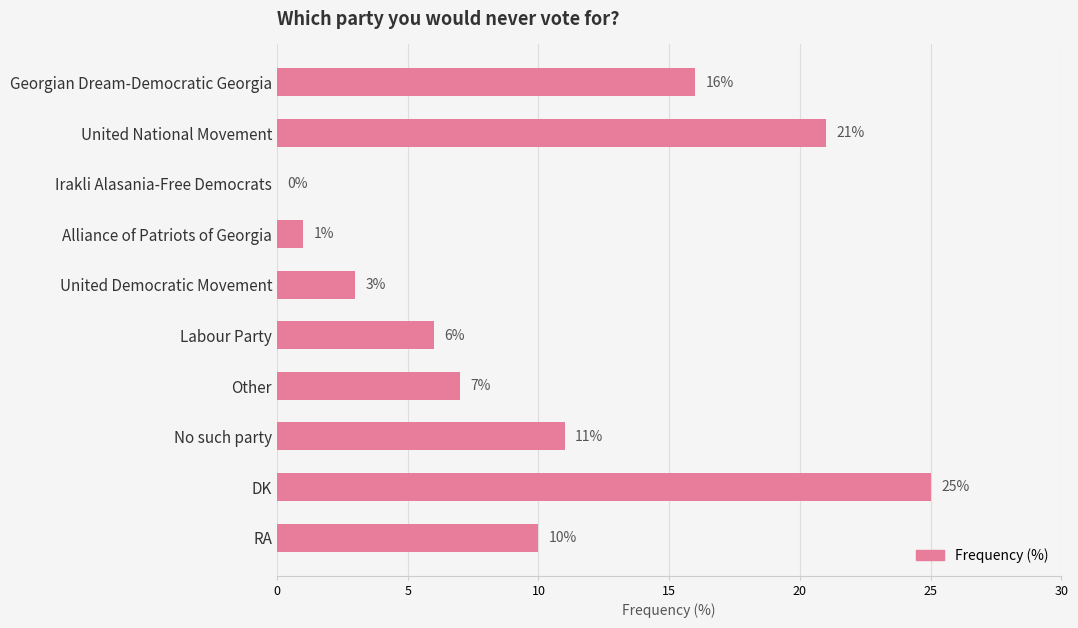

Is it true that the value at Other is 4?

False